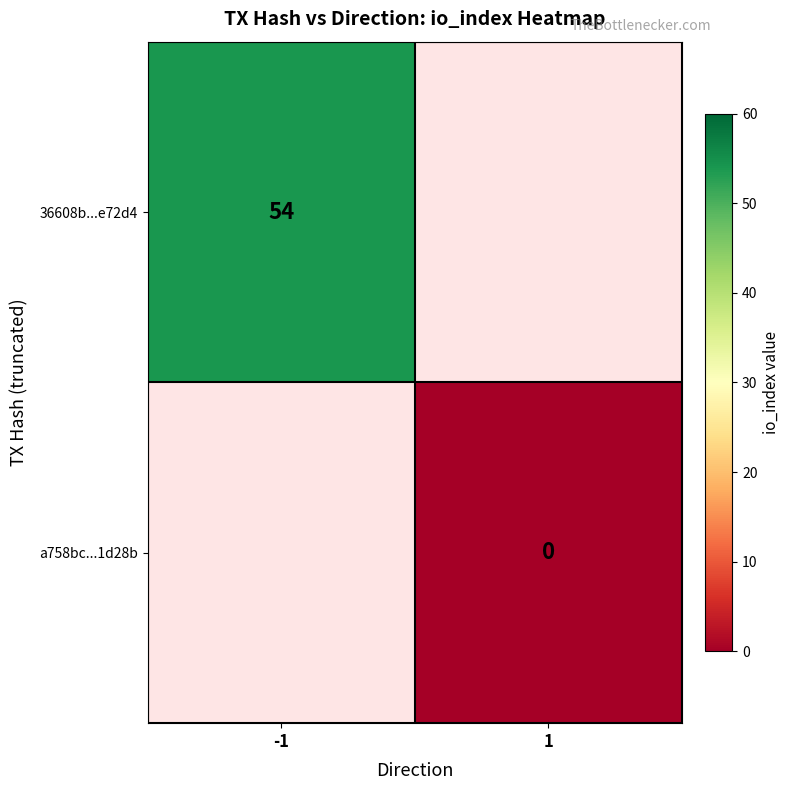

The 36608b...e72d4 series shows 17 at -1. True or false?

False